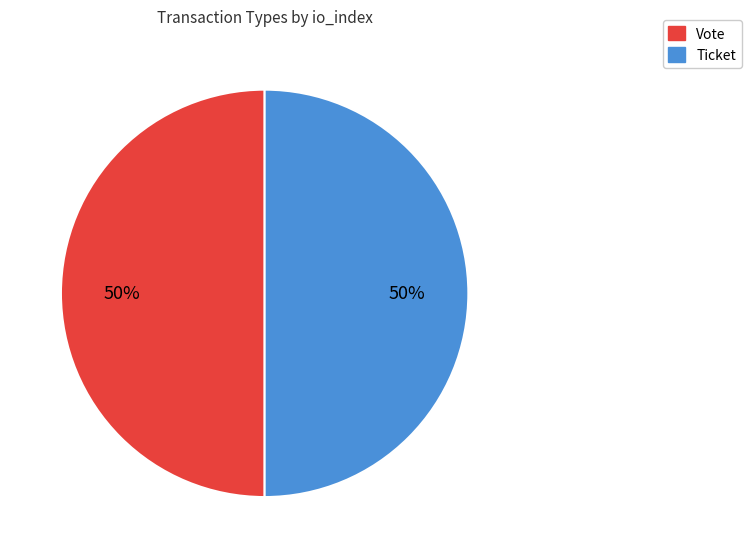

Combined, do Ticket and Vote account for over 50%?

Yes